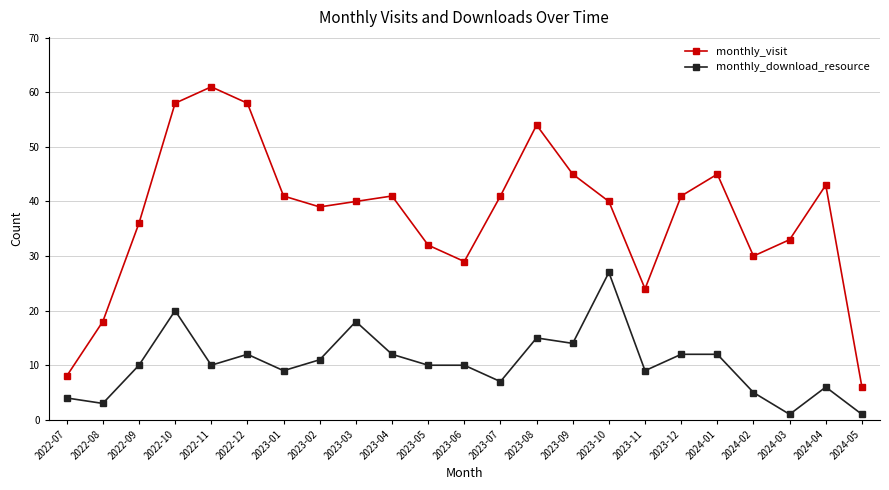

True or false: monthly_visit has a value of 7 at 2024-02.

False